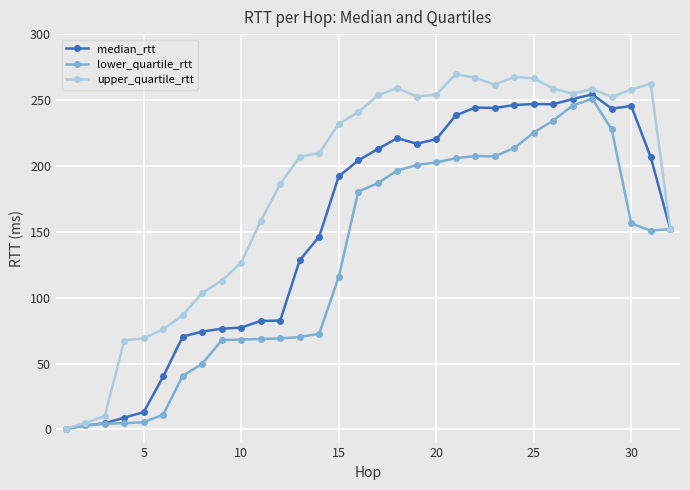

Which series has the widest spread of values?

upper_quartile_rtt